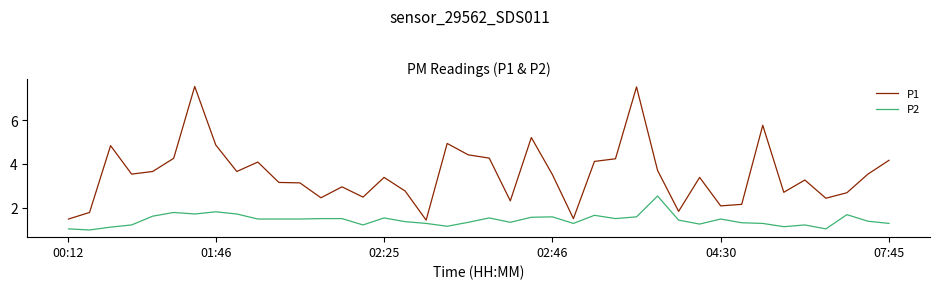

Rank the series by their maximum value, from highest to lowest.

P1, P2